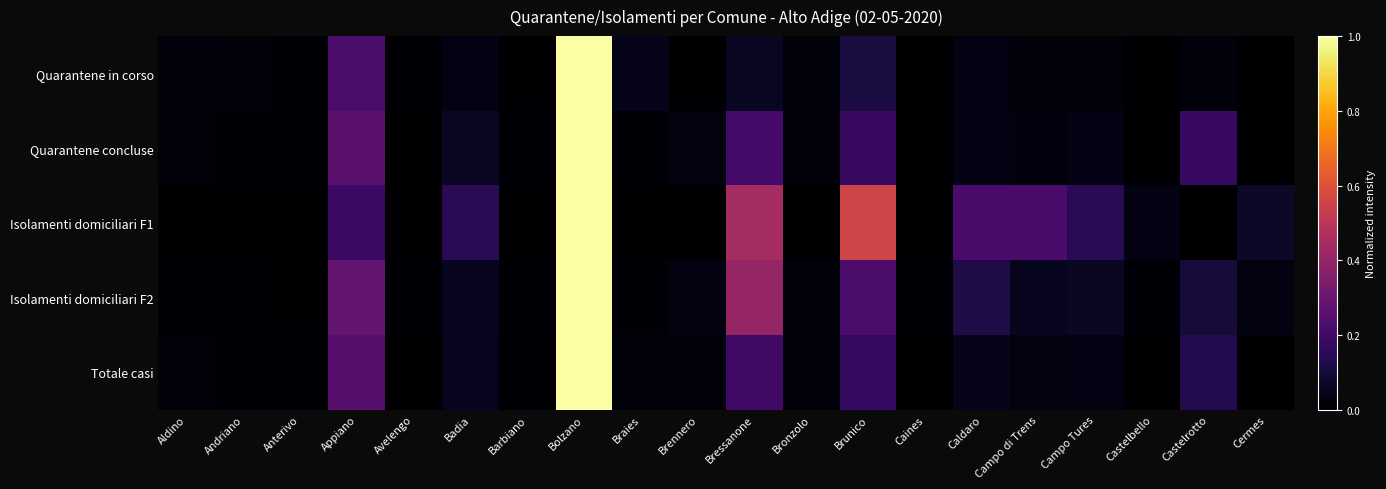

Which has a higher value, Campo di Trens or Castelrotto?

Castelrotto